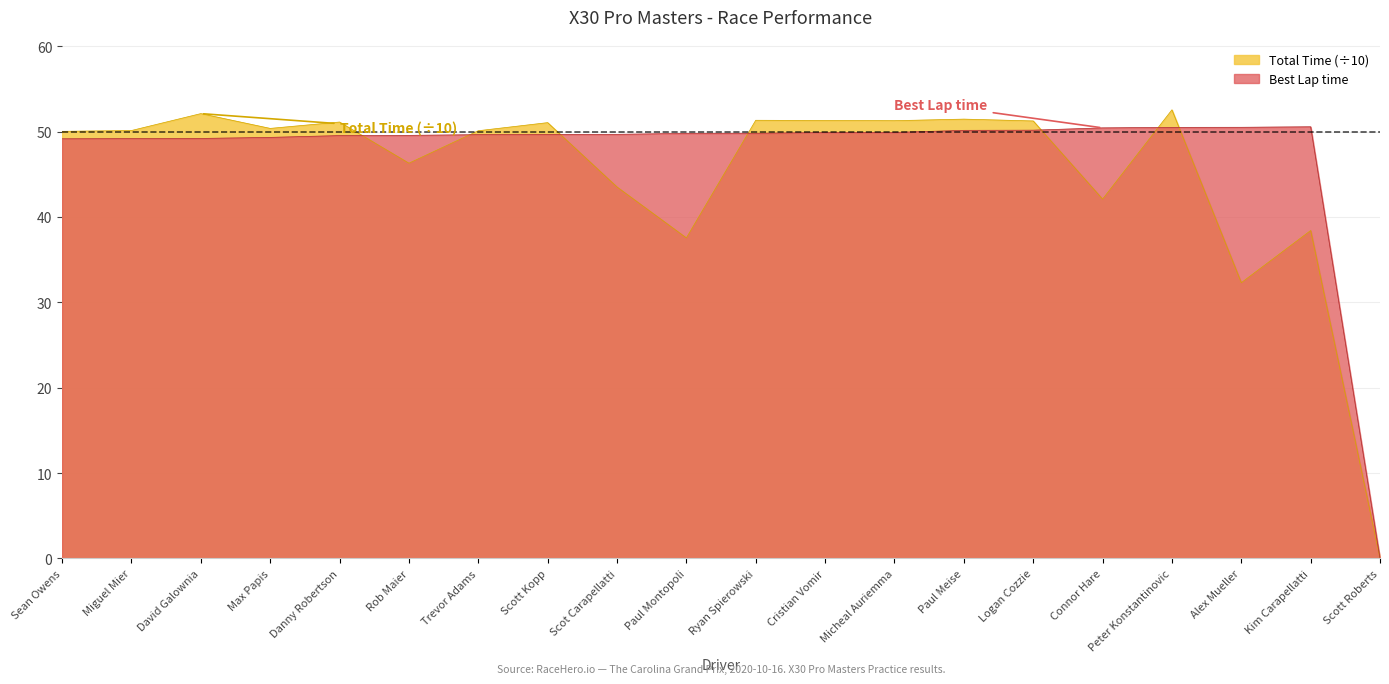

Where does the Best Lap time series first go above 49?

Sean Owens